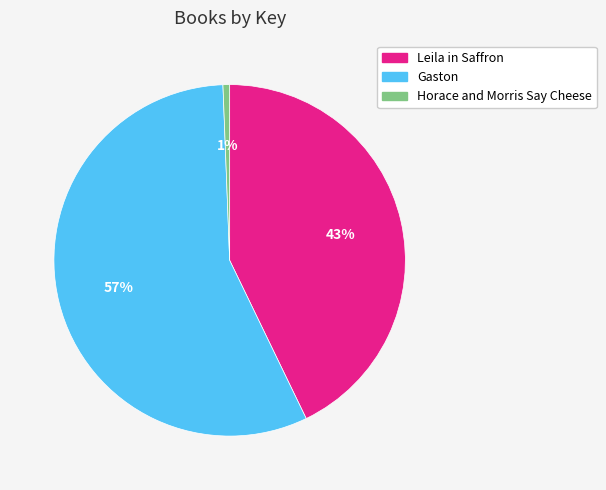

Which category accounts for the majority?

Gaston